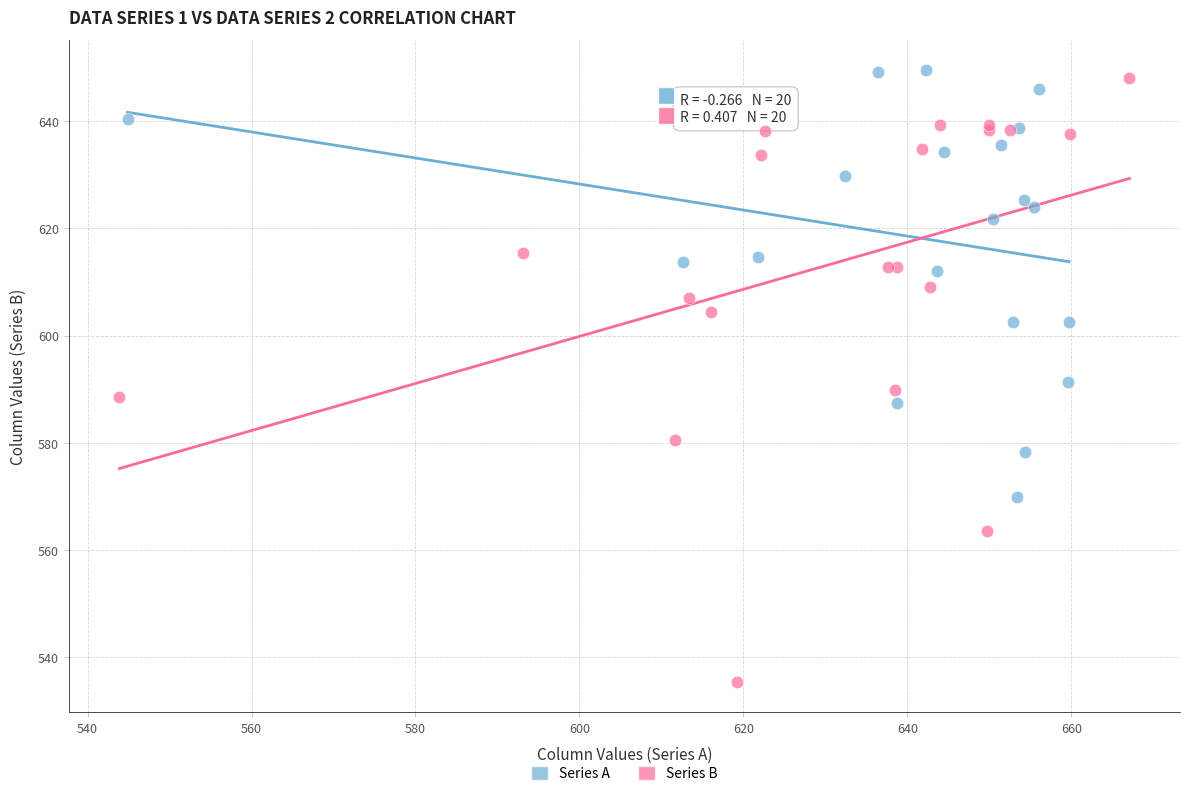

What are all the series names shown in the legend?

Series A, Series B